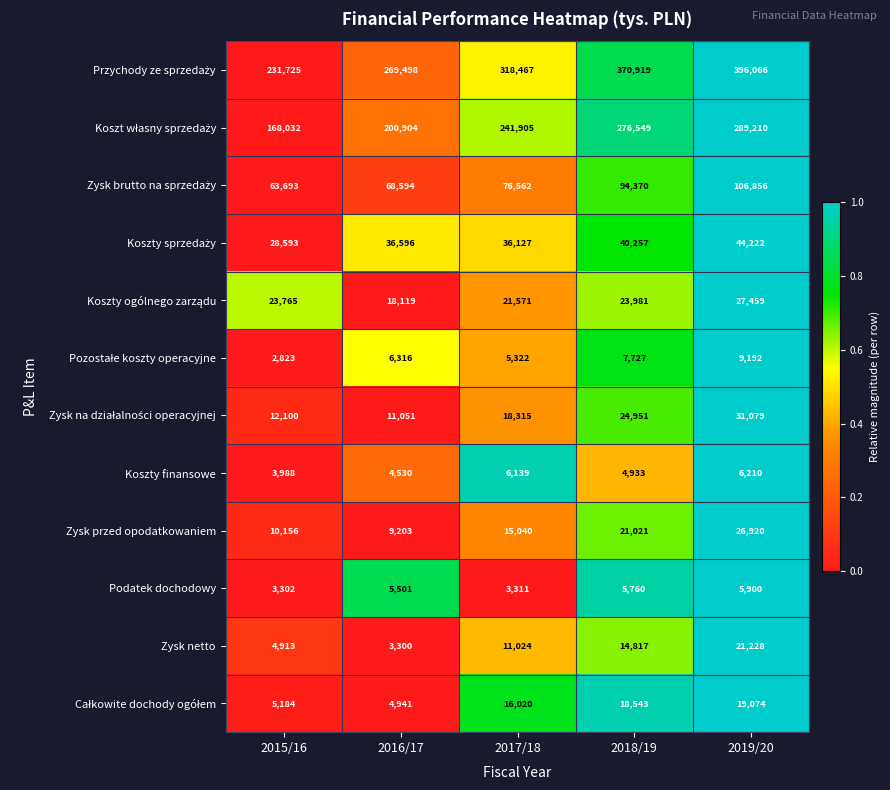

What is the spread (max minus min) of values at 2017/18?

315156